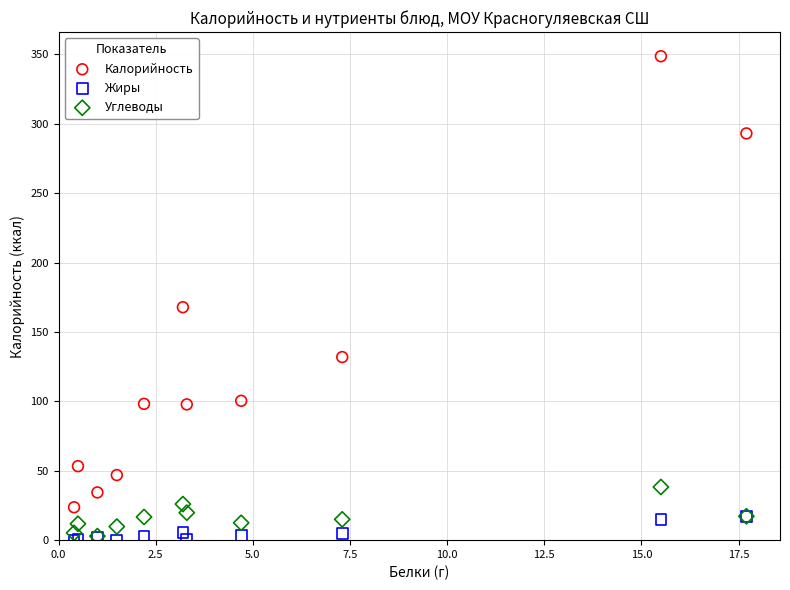

Which series has the widest spread of Y values?

Калорийность